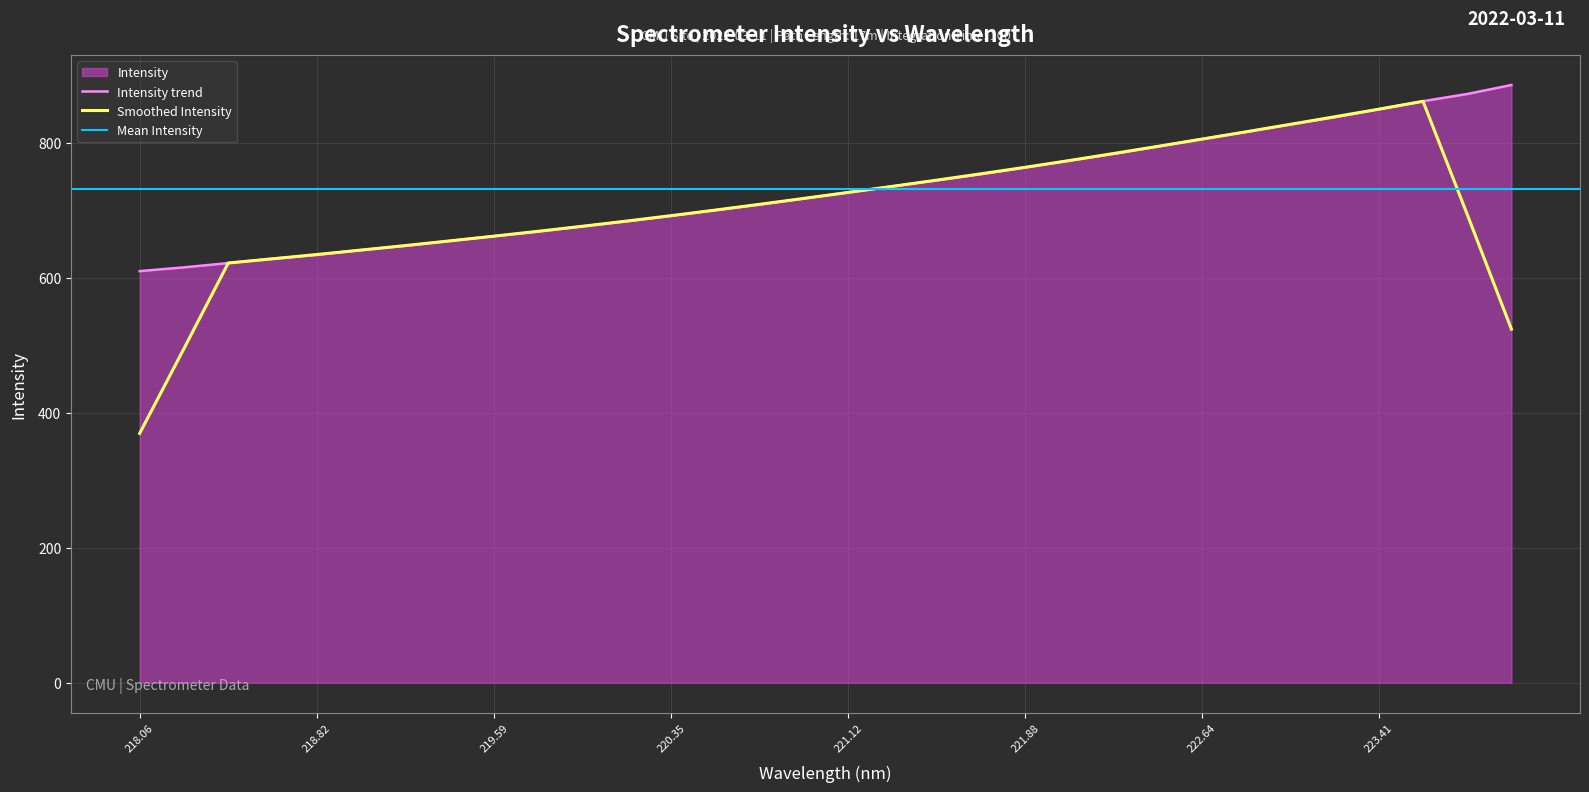

True or false: the data has more than 0 interior local peaks.

False